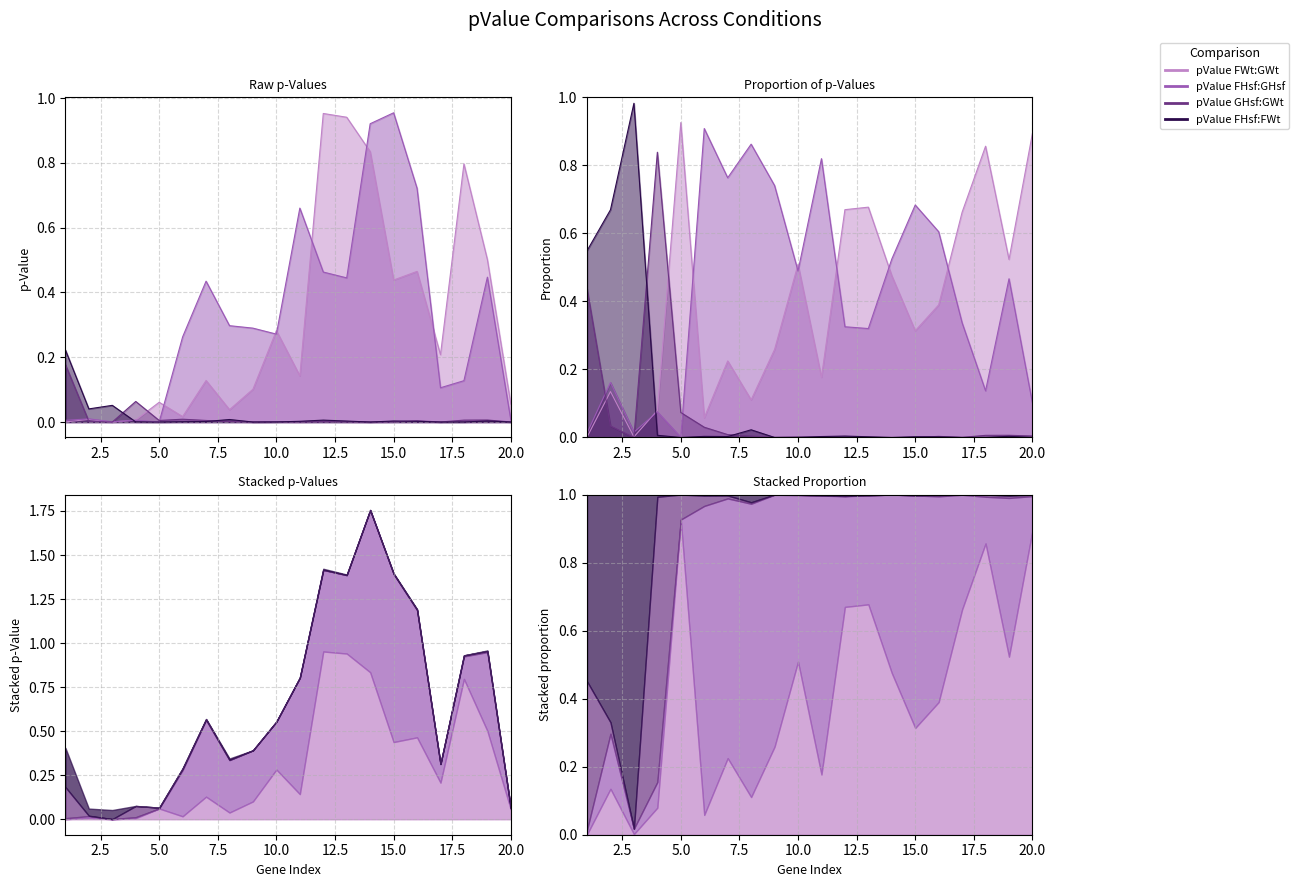

What is the difference between the maximum and minimum values in the pValue FWt:GWt series?

1.0